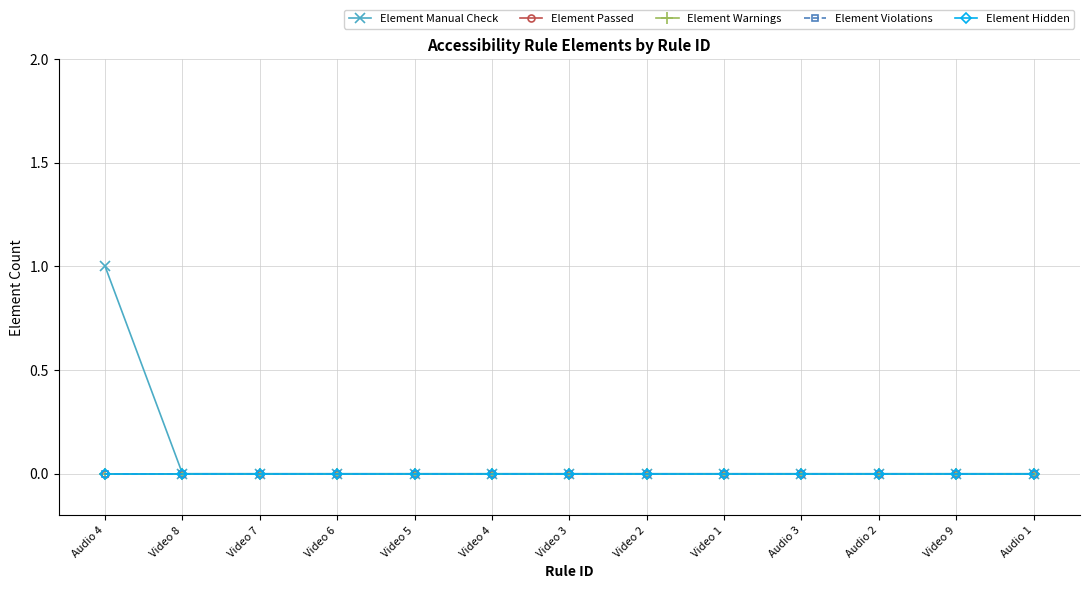

Is this an area chart (filled region under the line)?

No